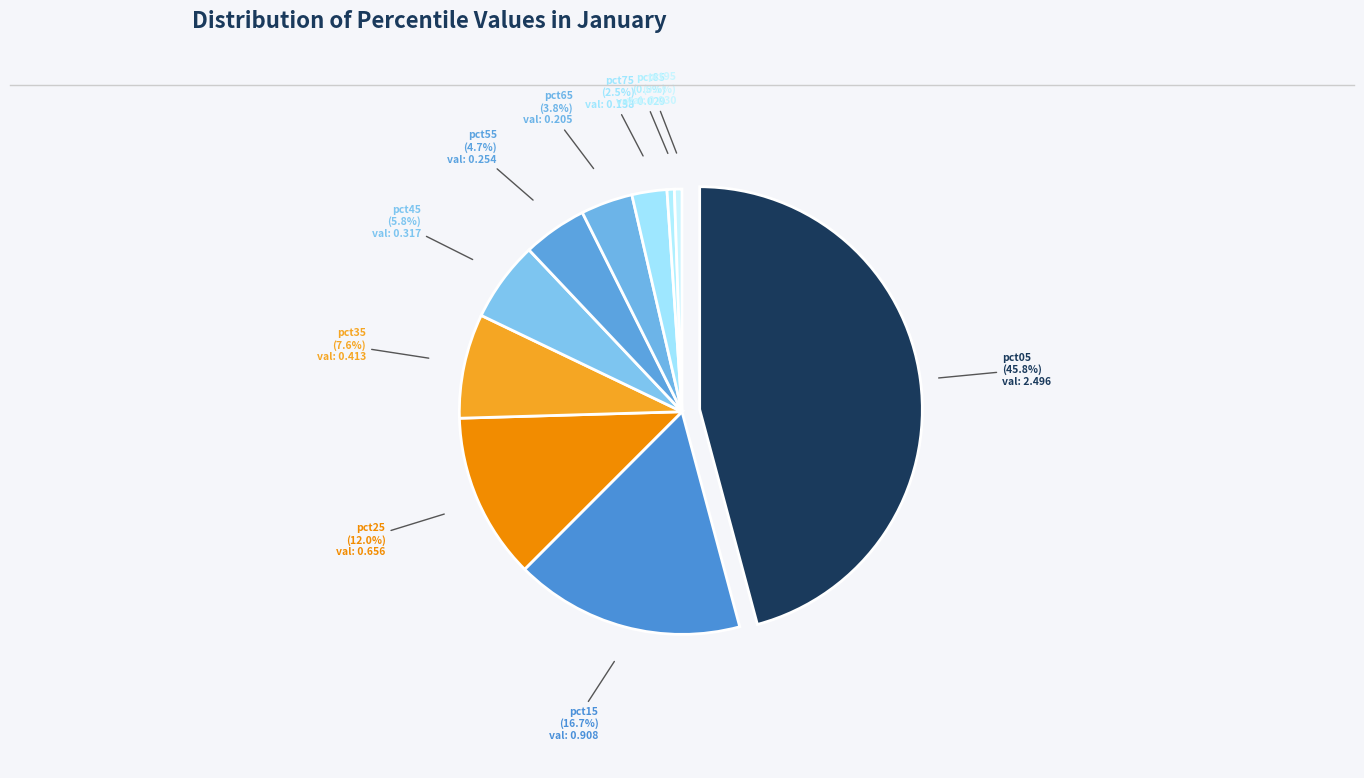

To the nearest percent, what percentage of the pie is pct75?

3%